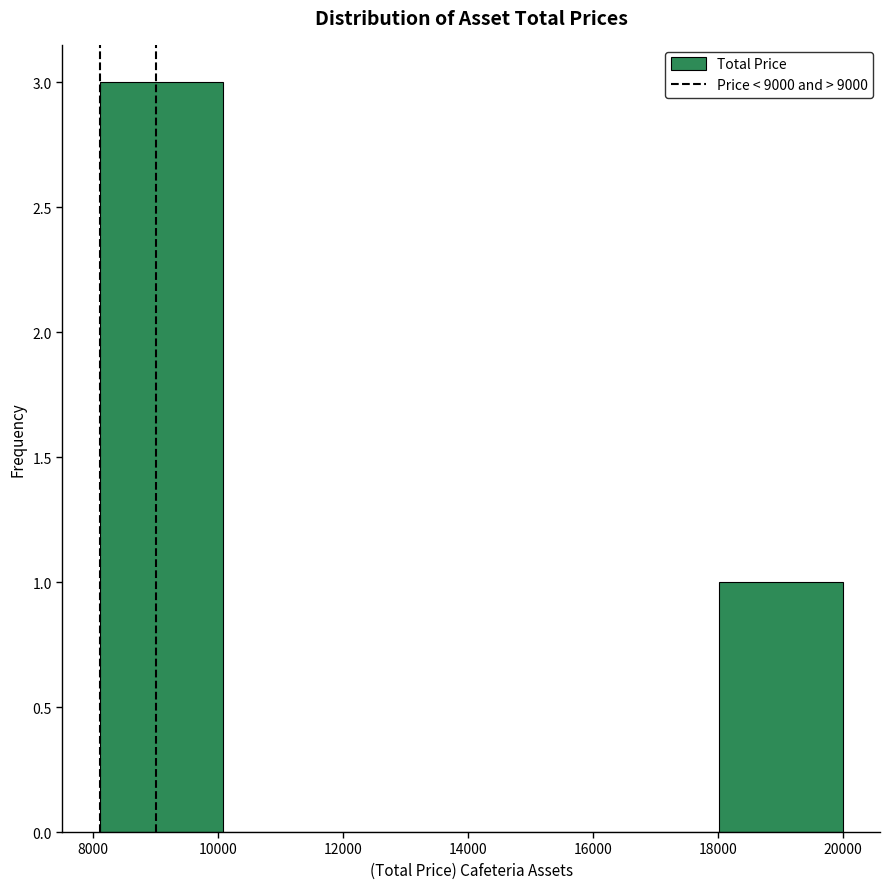

Which range on the x-axis has the tallest bar?

8000 to 10000